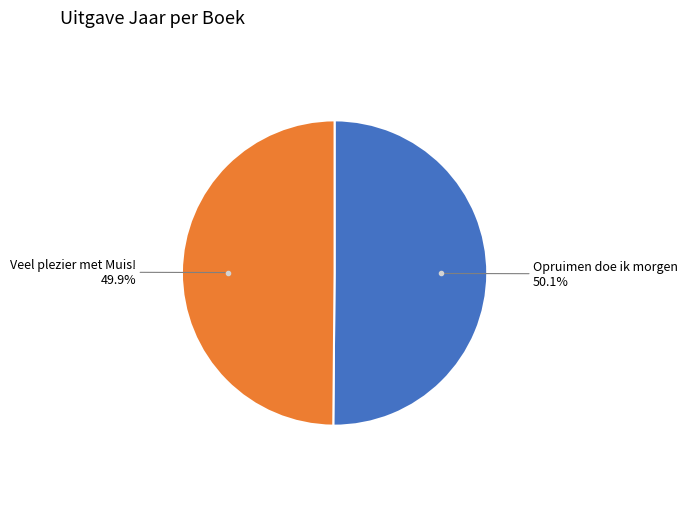

Does any single category account for the majority?

Yes